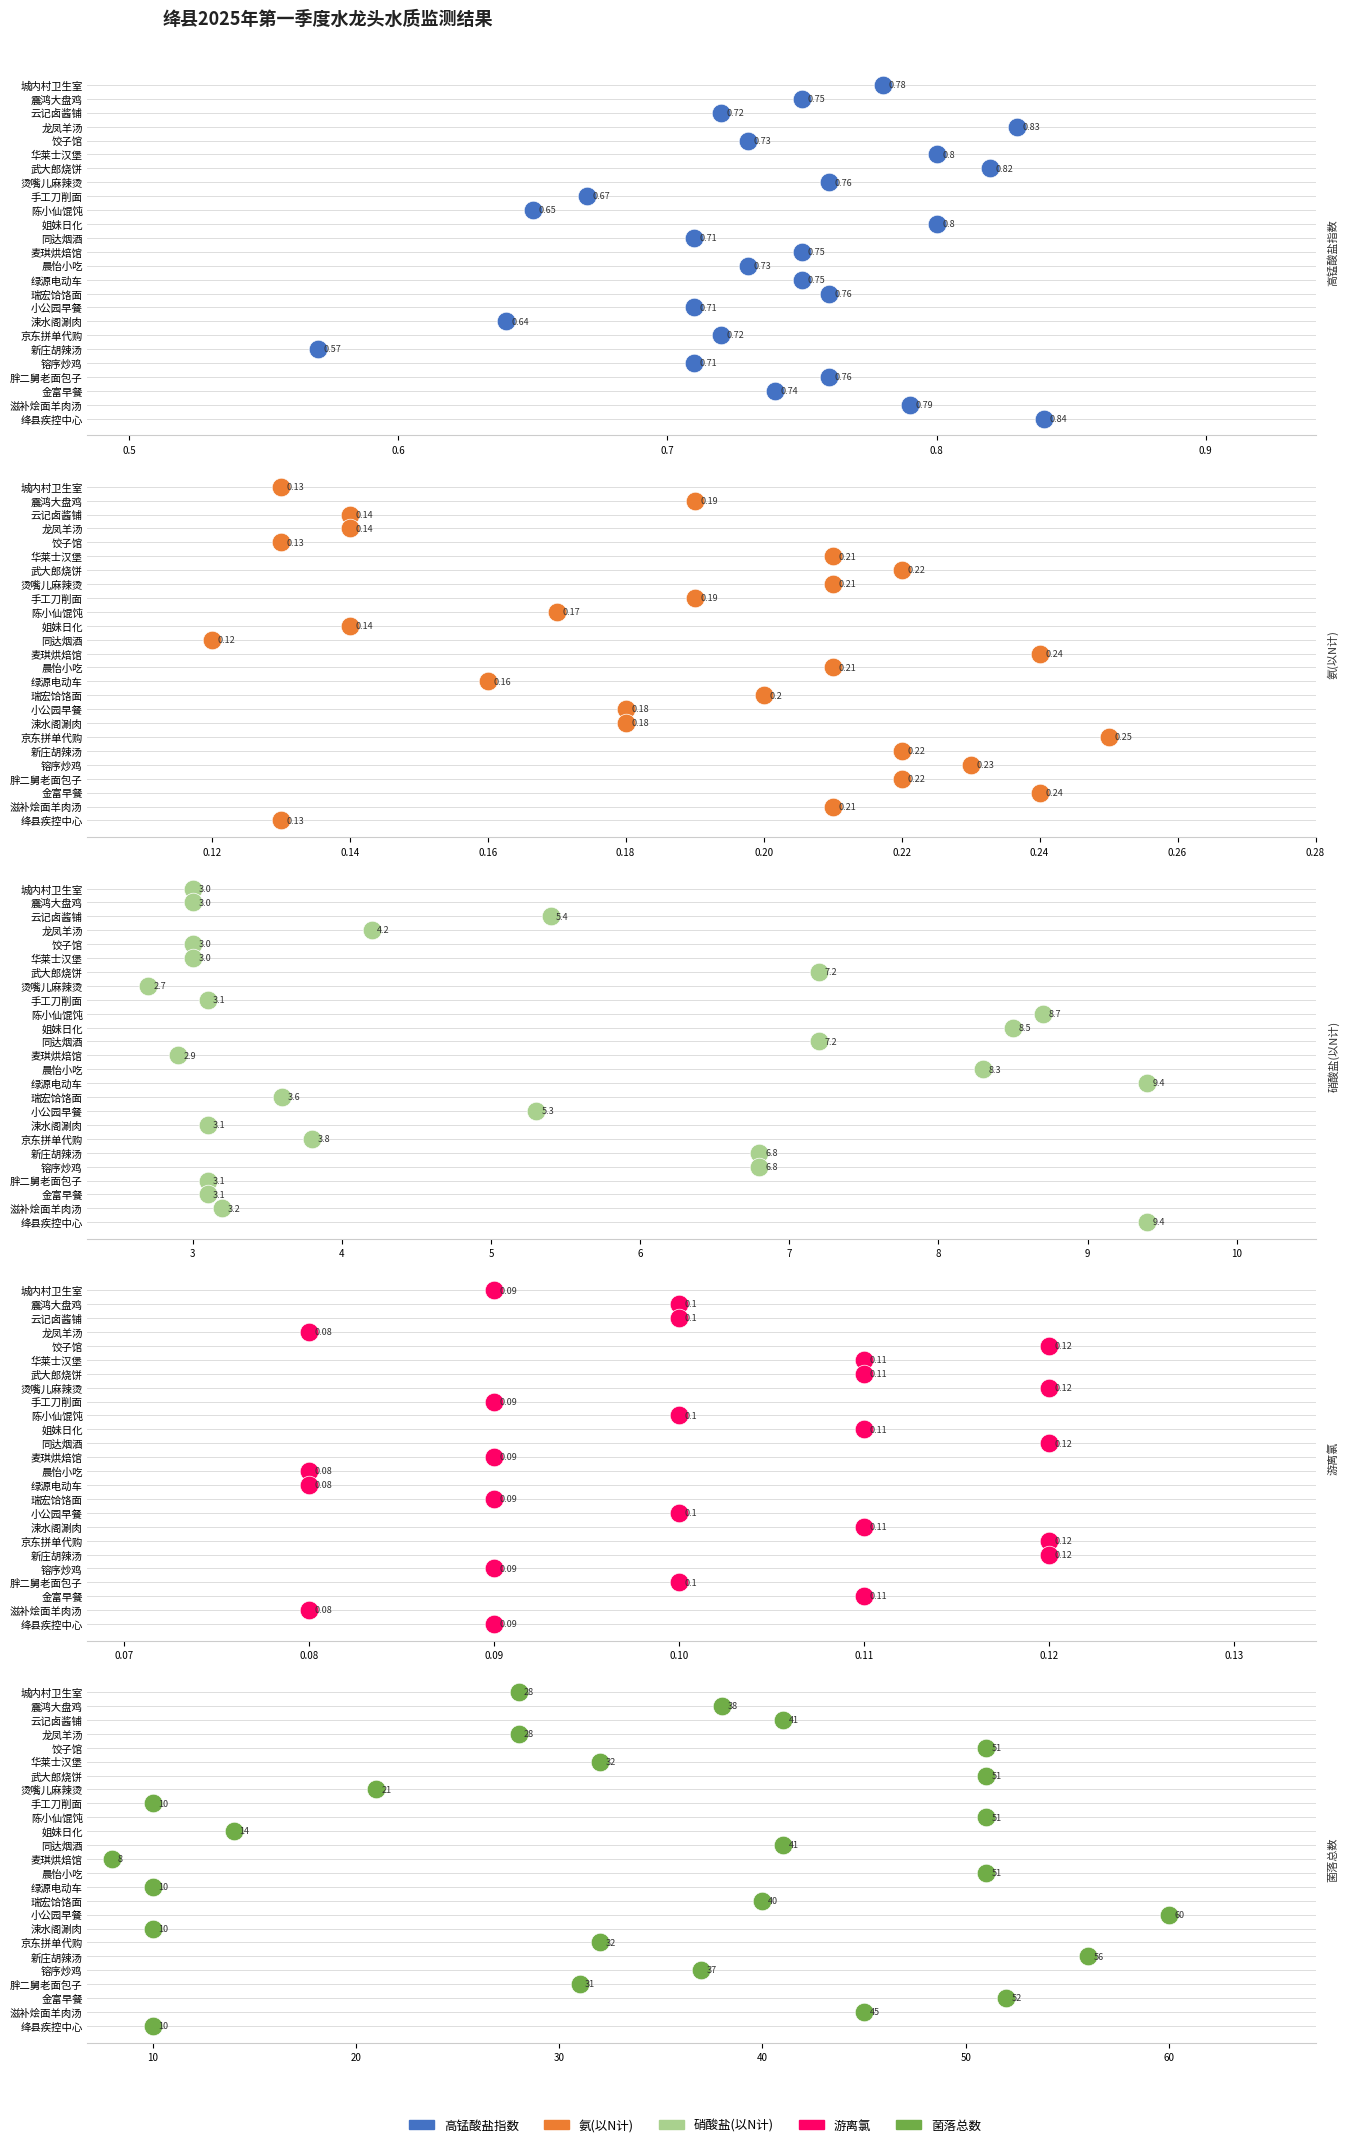

Which series reaches the maximum Y coordinate?

高锰酸盐指数